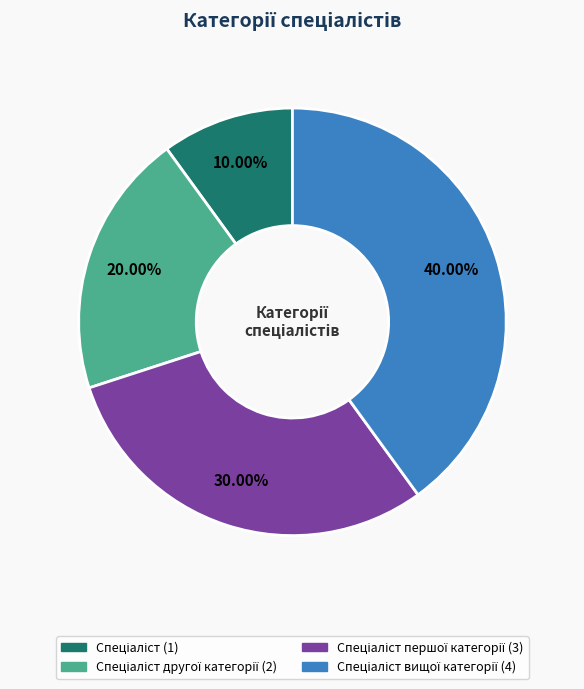

Is there a majority slice in this chart?

No